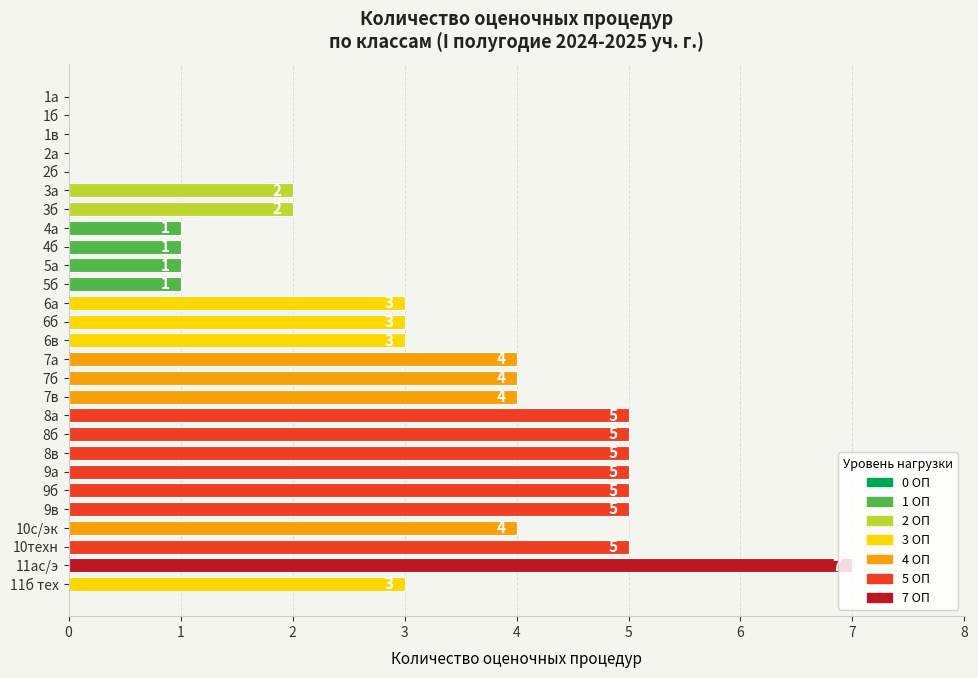

What is the sum of all values?

78